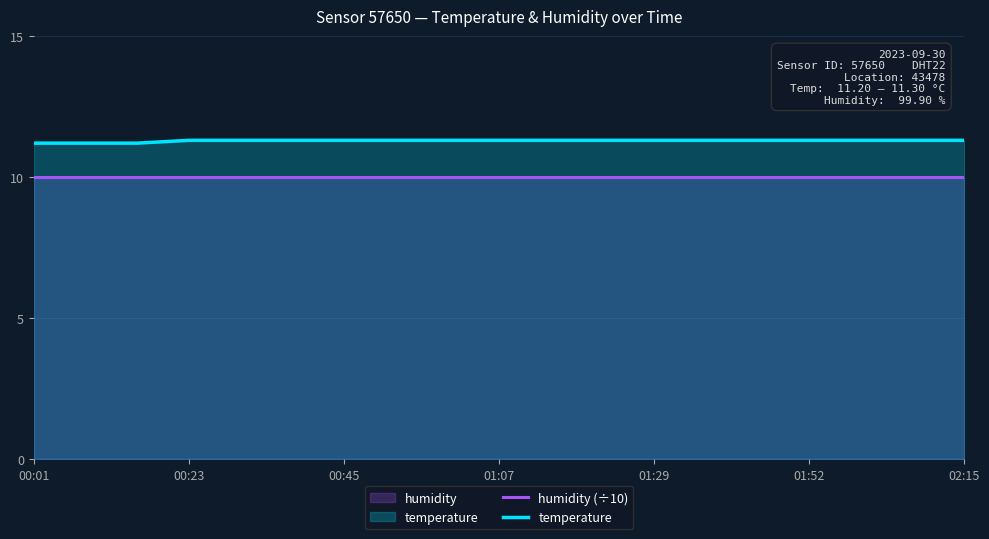

True or false: humidity (÷10) and temperature cross at least once.

False